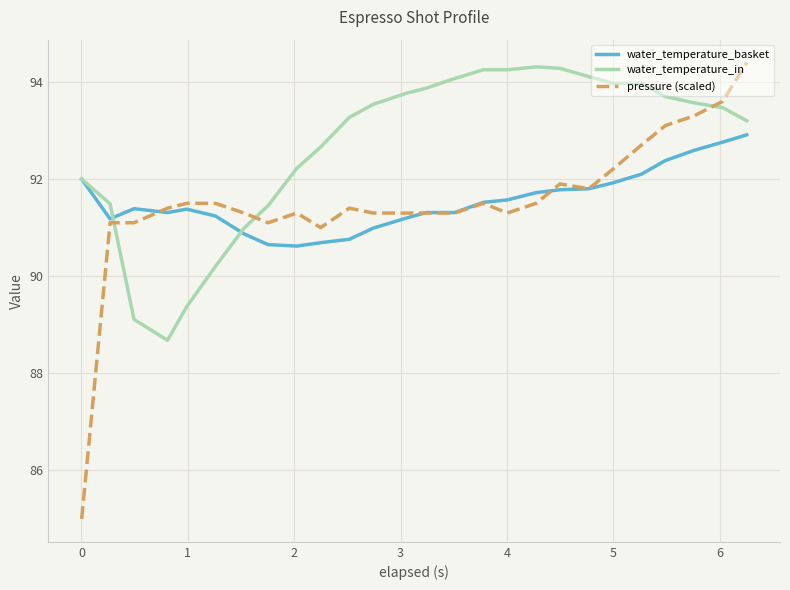

How many intersections are there between pressure (scaled) and water_temperature_in?

3